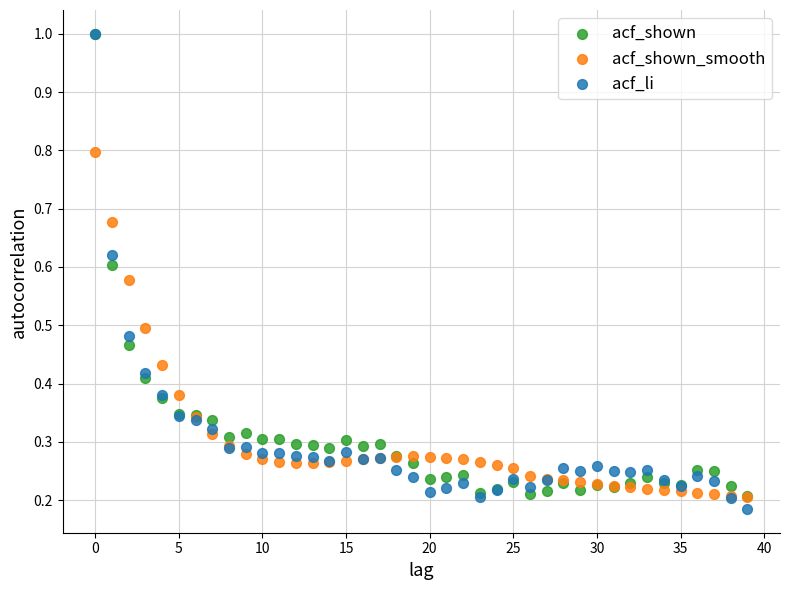

Which series contains the lowest Y value?

acf_li